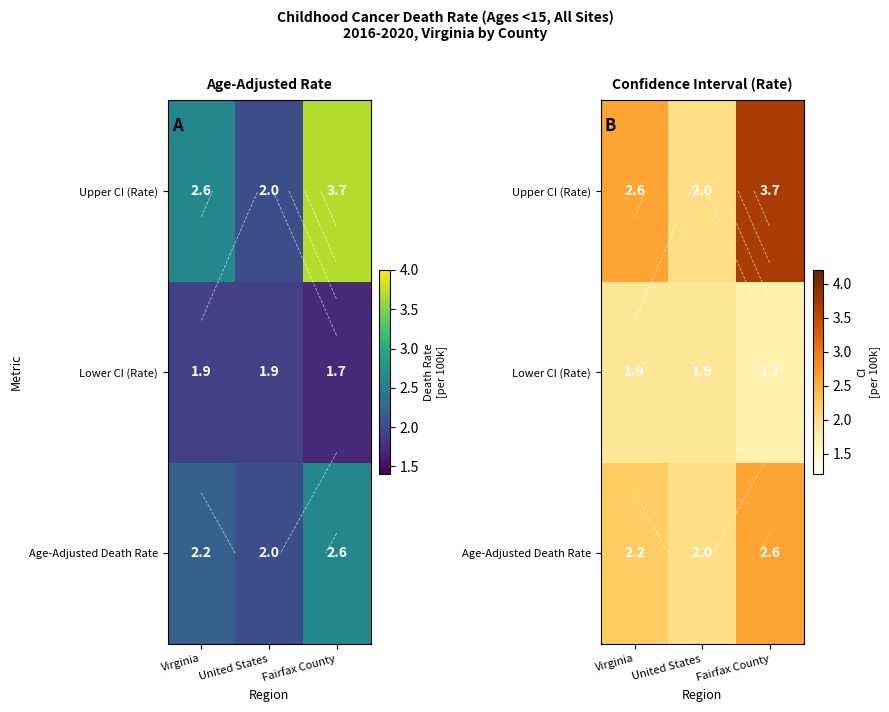

Which category has the lowest value in the Lower CI (Rate) series?

Fairfax County